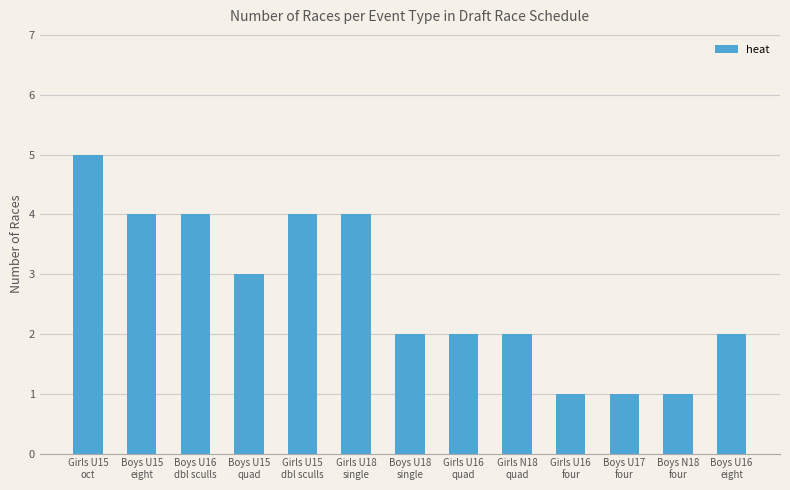

What is the minimum value shown in the chart?

1